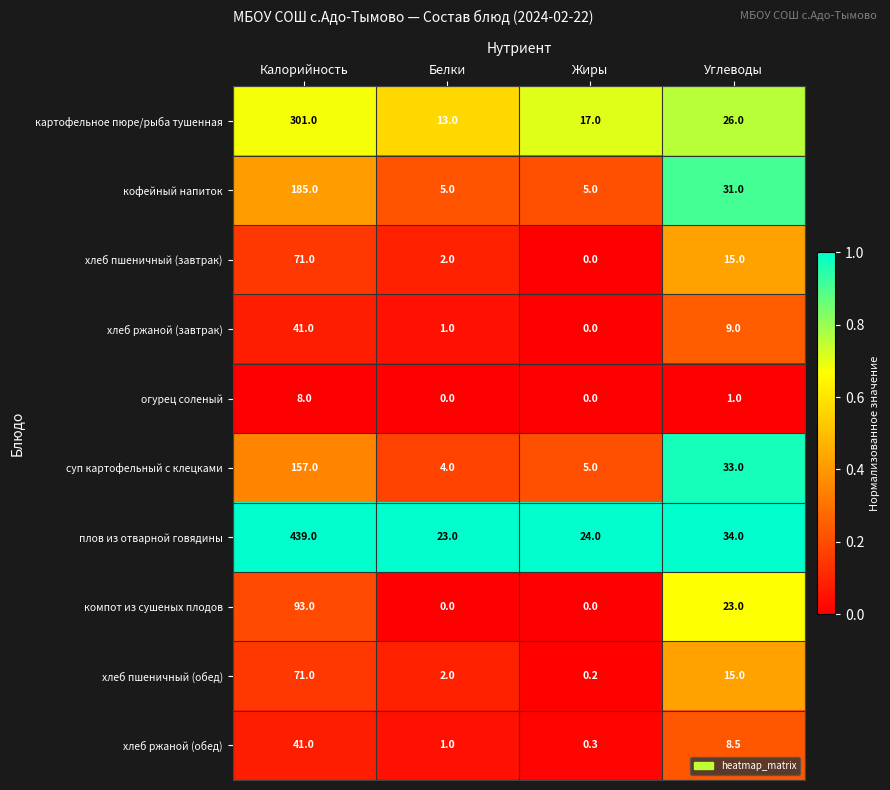

Which label corresponds to the largest value in the chart?

Калорийность